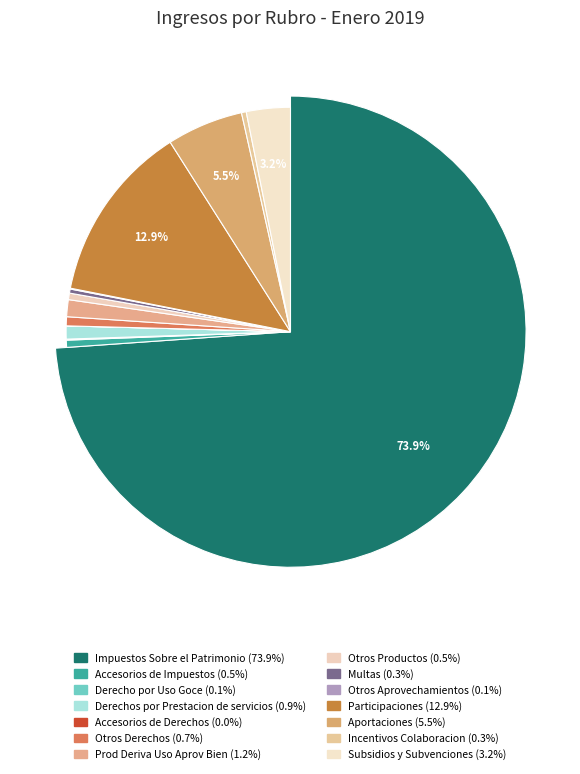

To the nearest percent, what portion does Accesorios de Impuestos represent?

1%